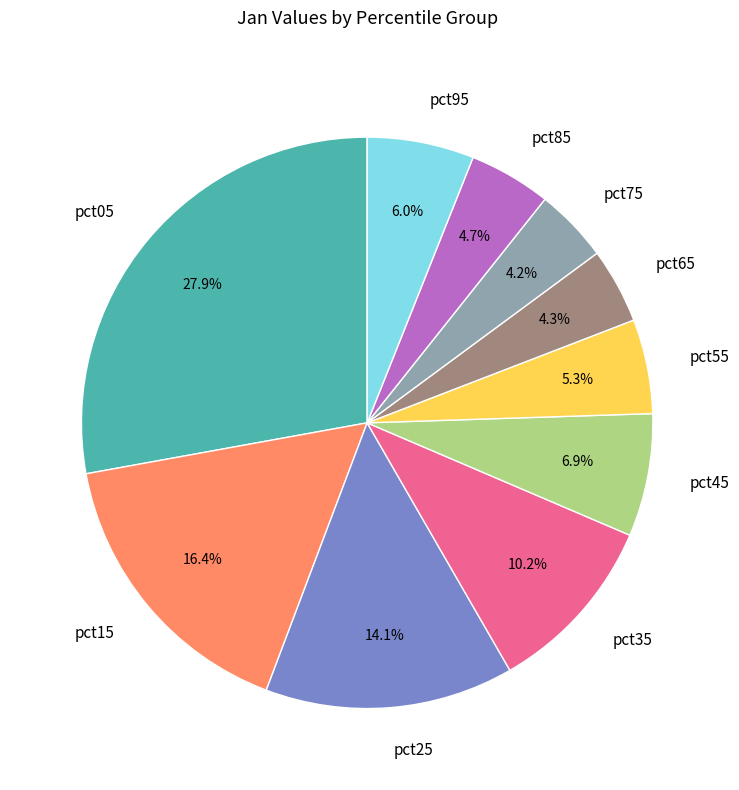

Does any single category account for the majority?

No